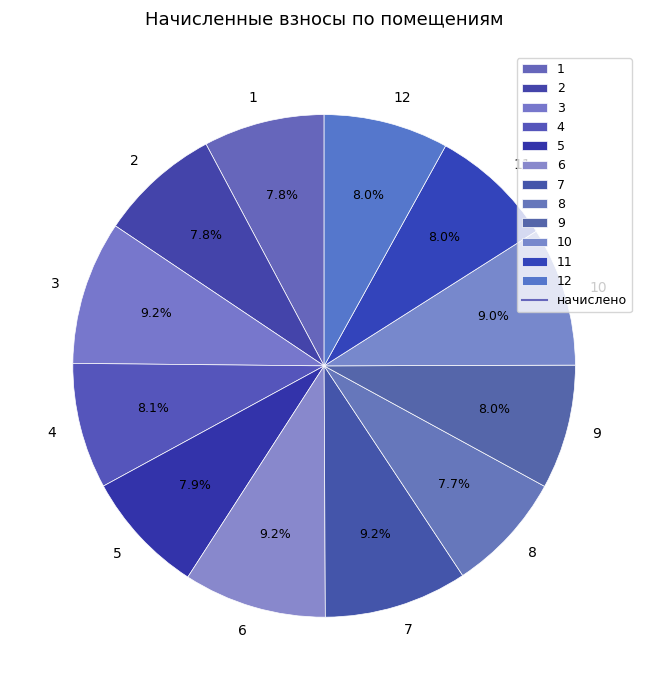

Is it true that 9 is 8% of the pie?

True